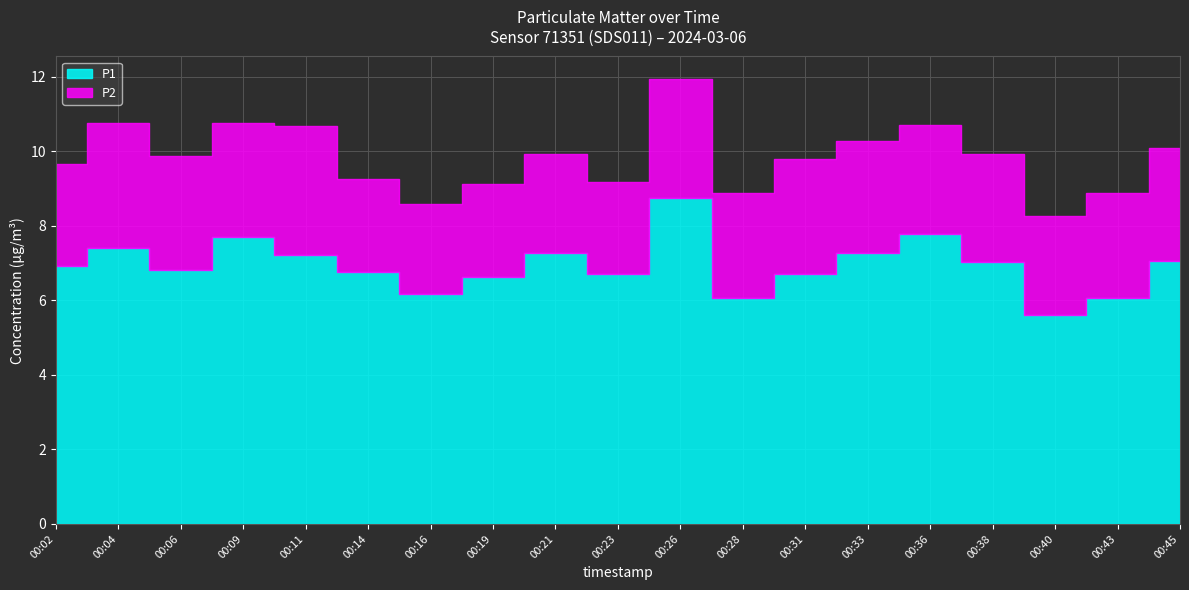

List the labels in order of P1 value, smallest first.

00:40, 00:28, 00:43, 00:16, 00:19, 00:23, 00:31, 00:14, 00:06, 00:02, 00:38, 00:45, 00:11, 00:33, 00:21, 00:04, 00:09, 00:36, 00:26